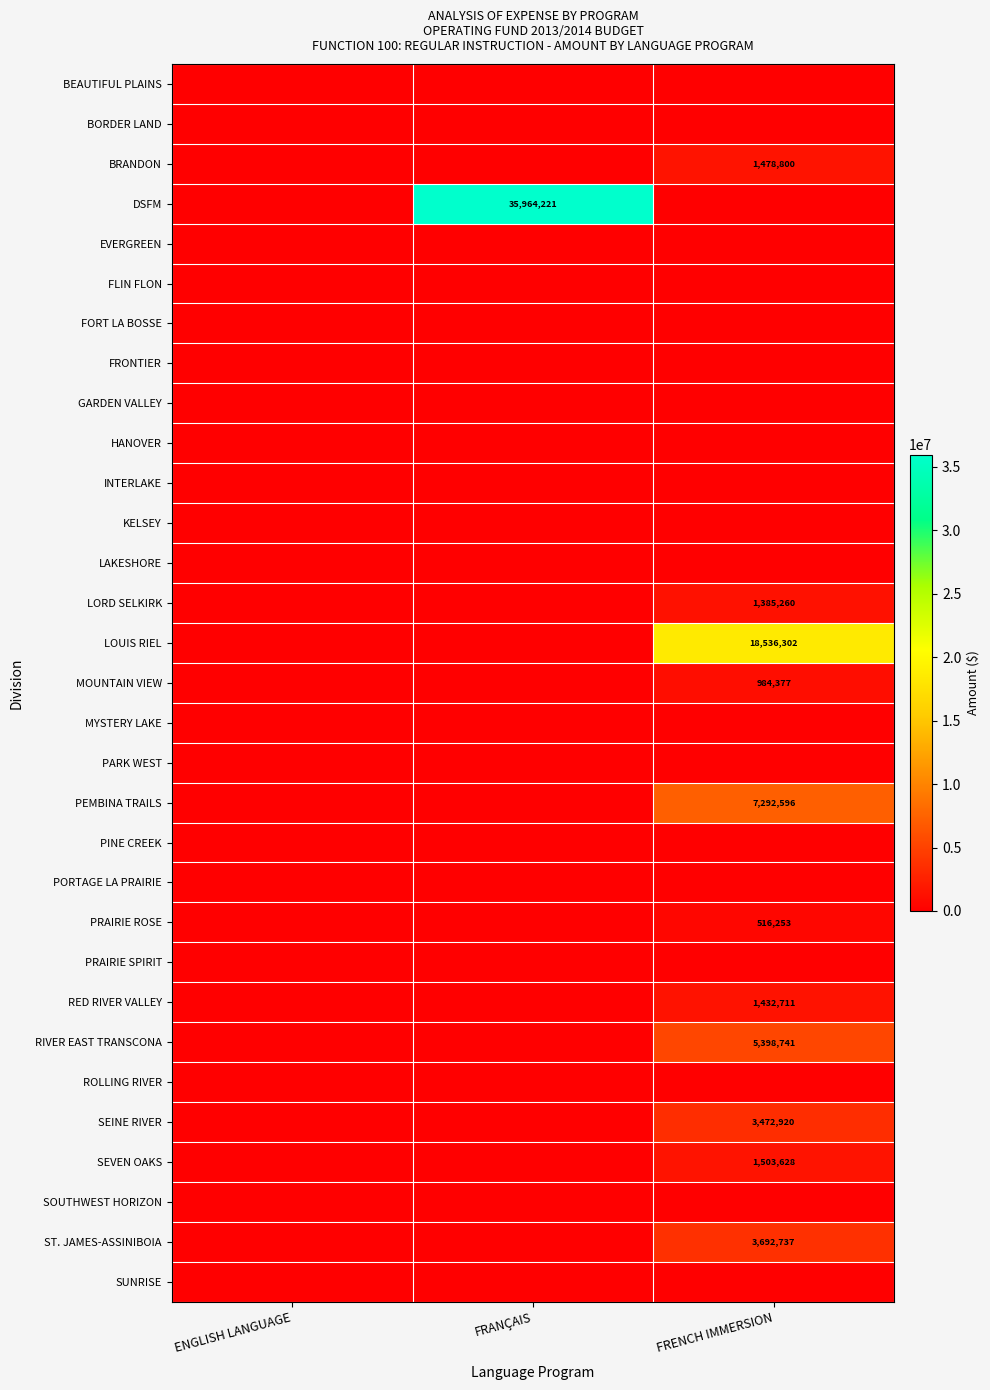

The value of LORD SELKIRK at FRENCH IMMERSION is 2389823. True or false?

False